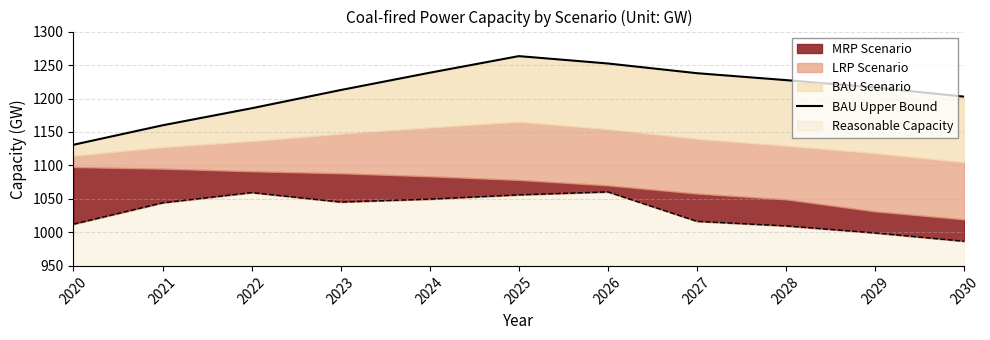

Where is the data nearest to the value 1197?

2030